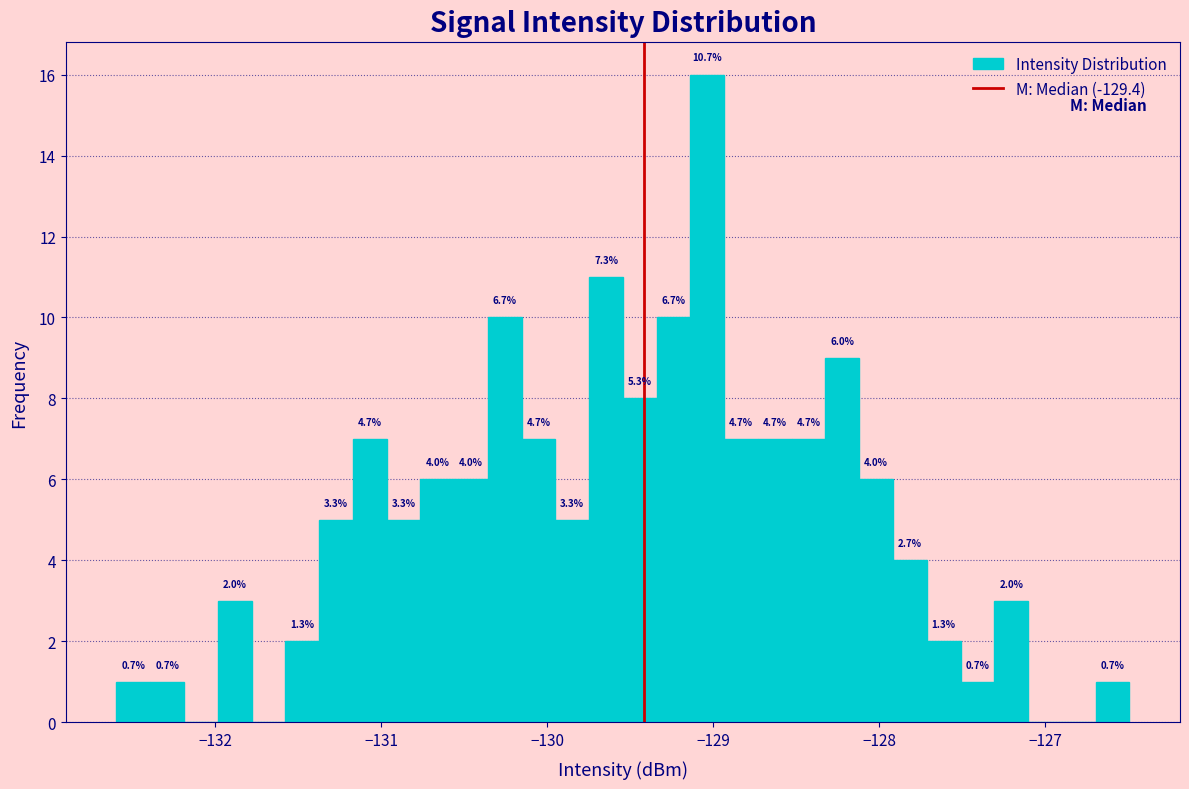

Read against the x-axis, roughly where is the centre of the tallest bar?

-129.0